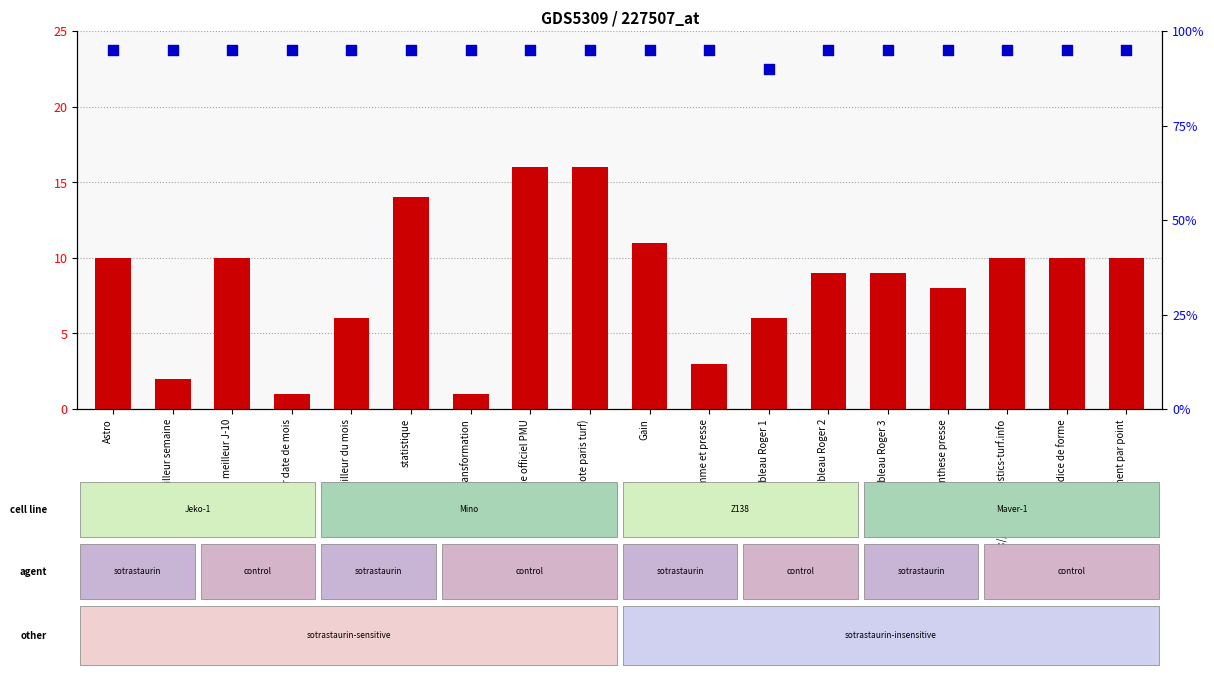

At which category is the sum across all series the highest?

Programme officiel PMU